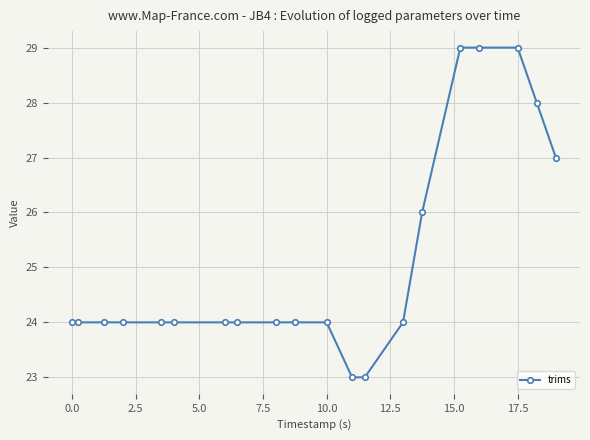

What is the difference between the maximum and minimum values?

6